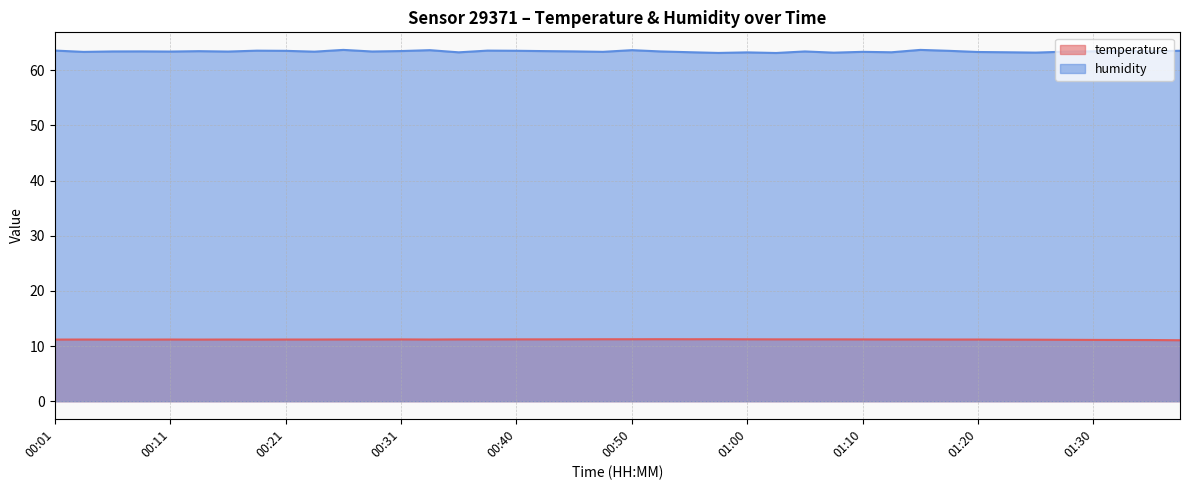

How many interior local valleys does the temperature series have?

4